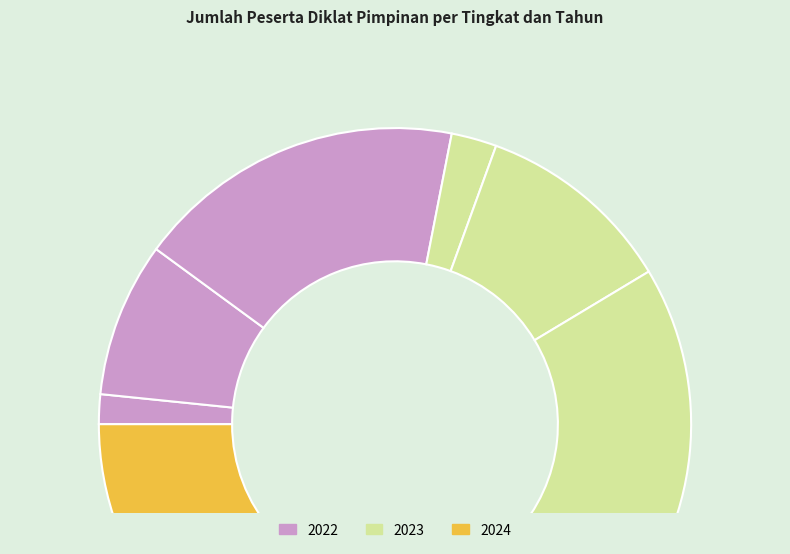

How many slices are in this pie chart?

9